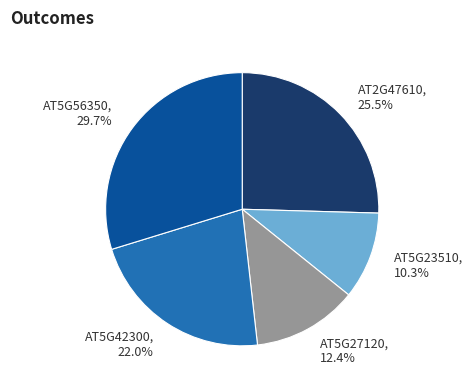

What portion of the pie excludes AT2G47610?

74.5%